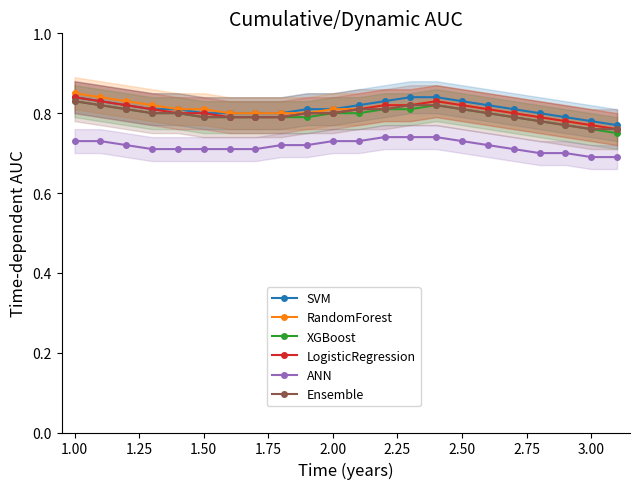

Count the XGBoost values in the range 0 to 1.

22